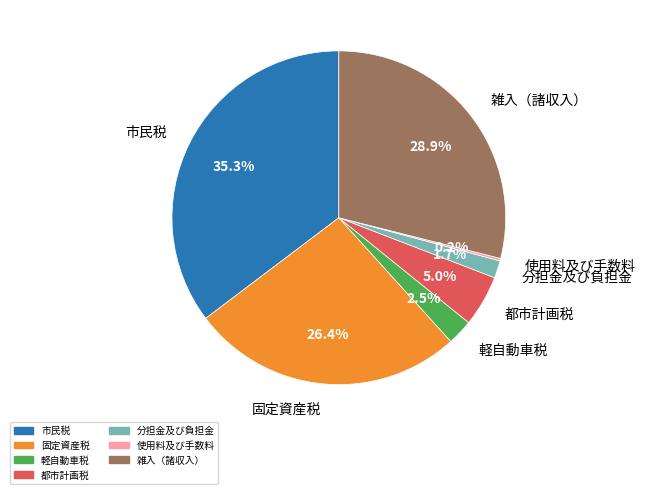

Does any single category account for the majority?

No